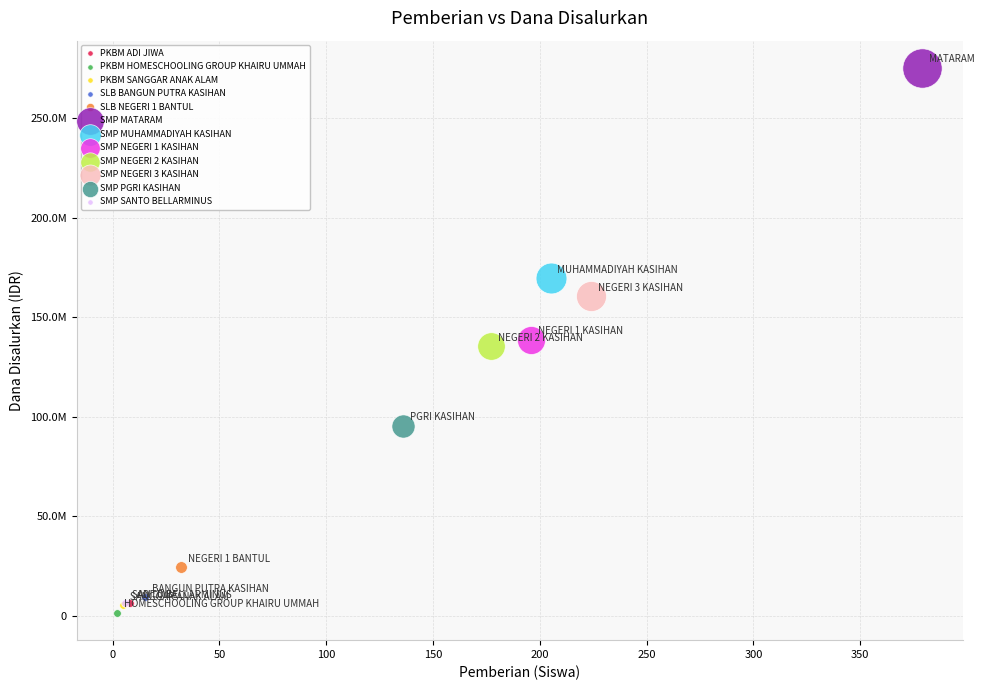

Which series contains the lowest Y value?

PKBM HOMESCHOOLING GROUP KHAIRU UMMAH